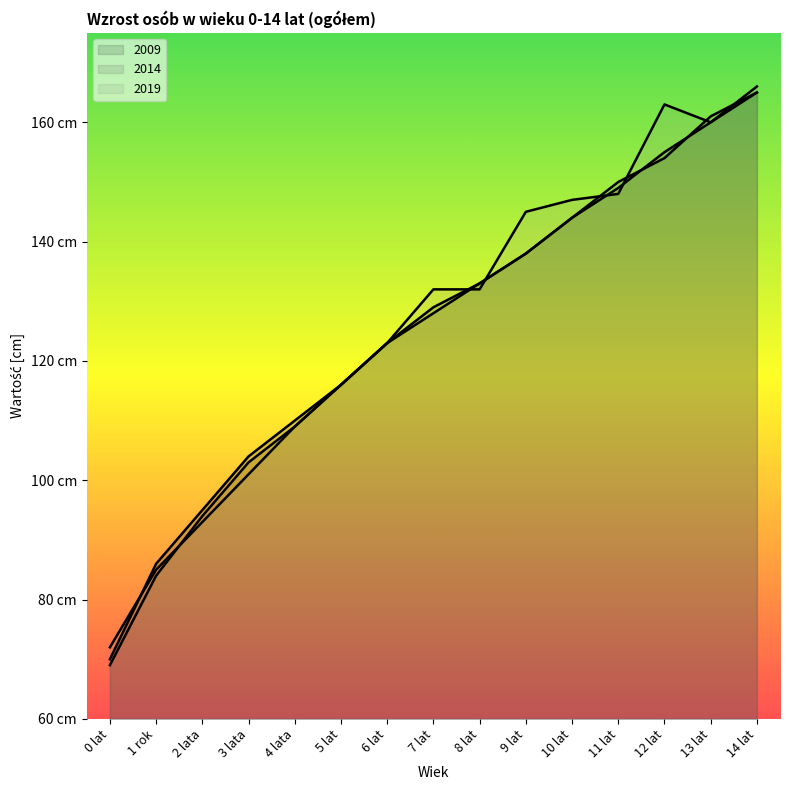

What are all the series names shown in the legend?

2009, 2014, 2019